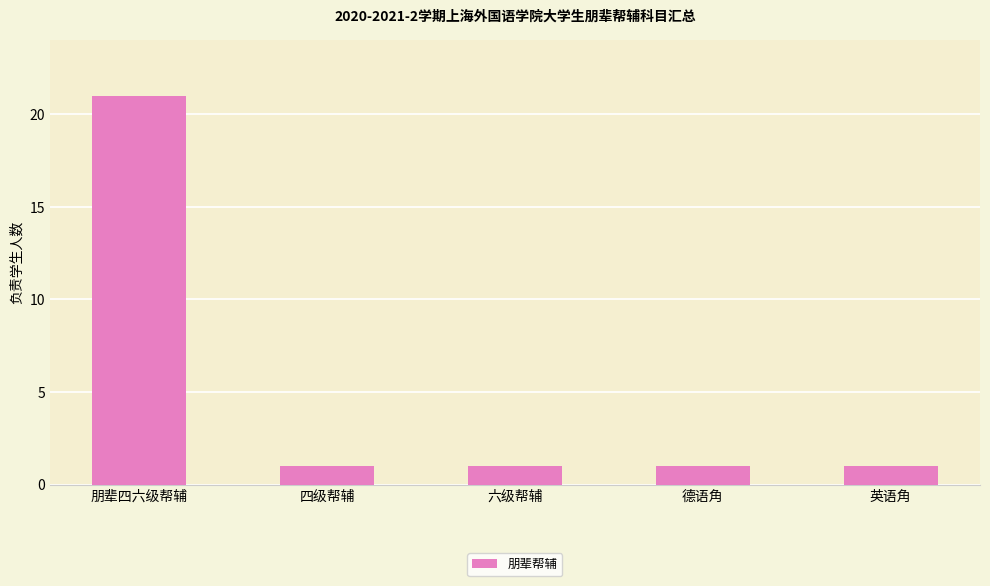

Reading right to left, list all the values displayed in this chart.

英语角=1	德语角=1	六级帮辅=1	四级帮辅=1	朋辈四六级帮辅=21